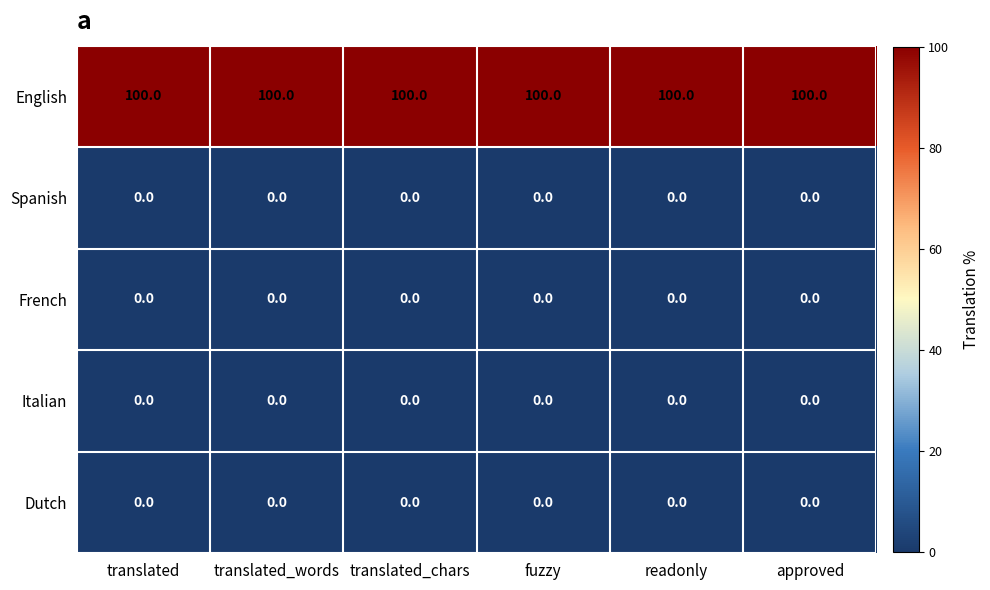

What is the spread (max minus min) of values at readonly?

100